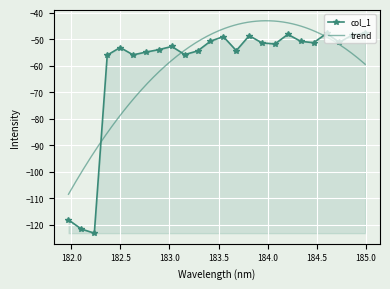

Where does the data first go above -51?

183.4176122368